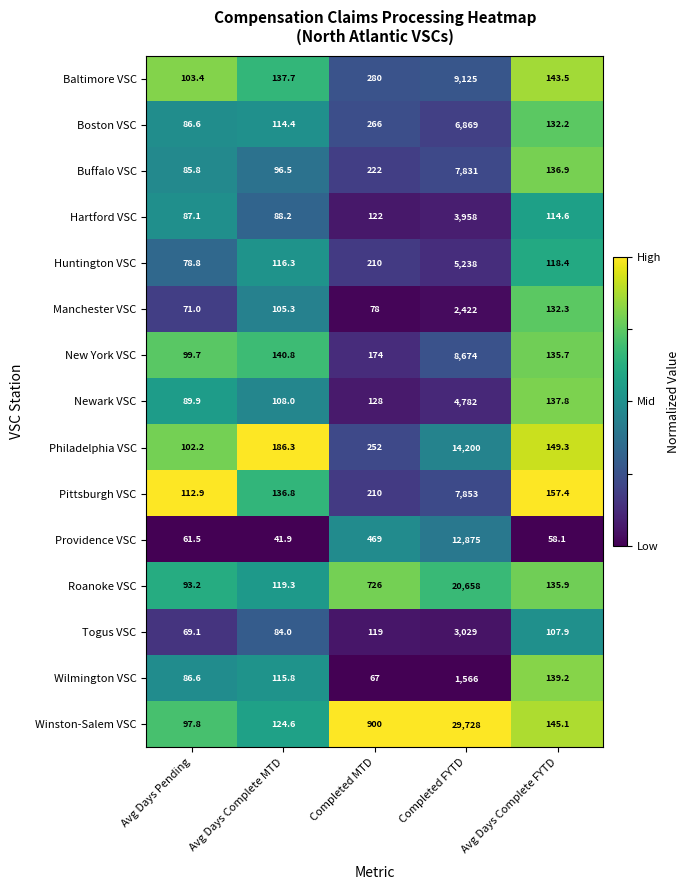

What is the spread (max minus min) of values at Avg Days Complete MTD?

144.4